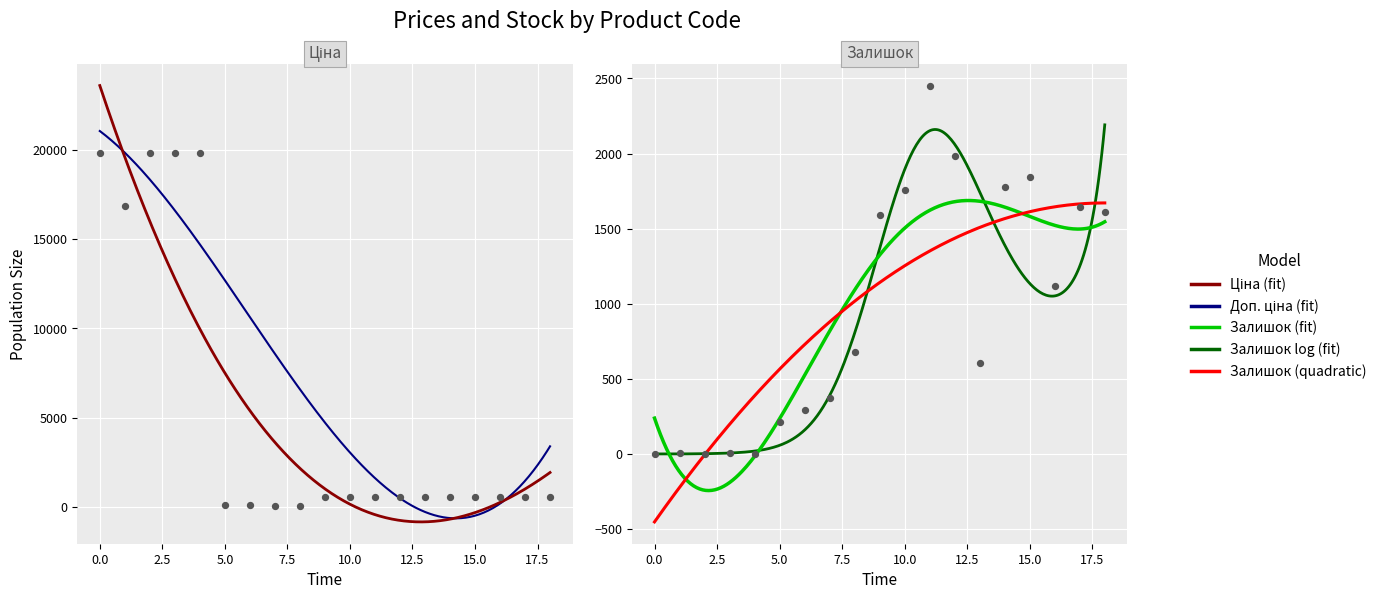

Which series has the largest total across all categories?

Ціна